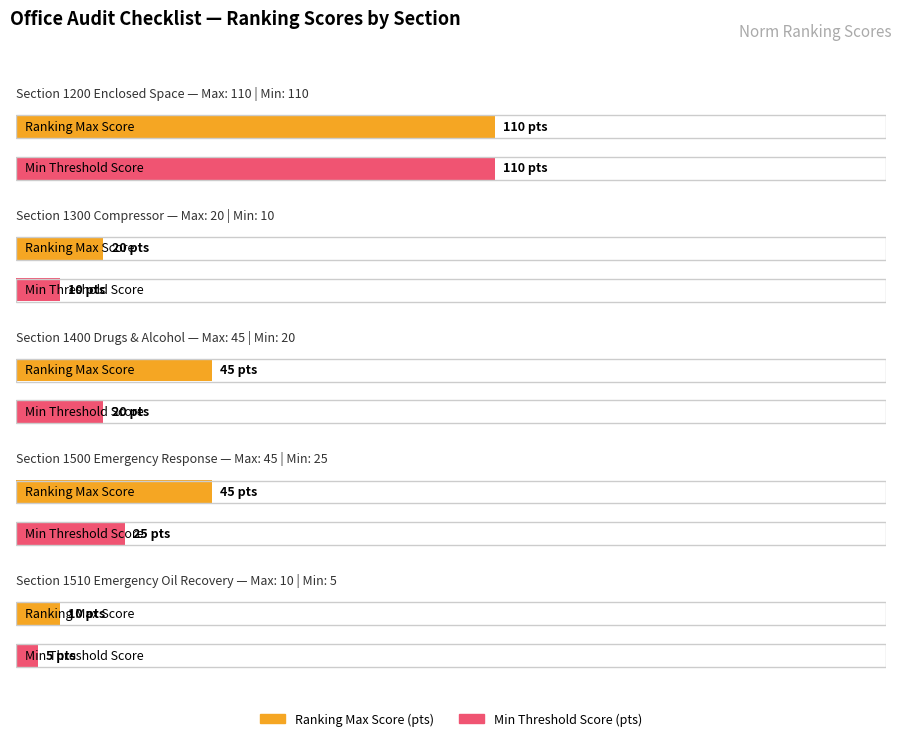

How many series are shown in this chart?

2